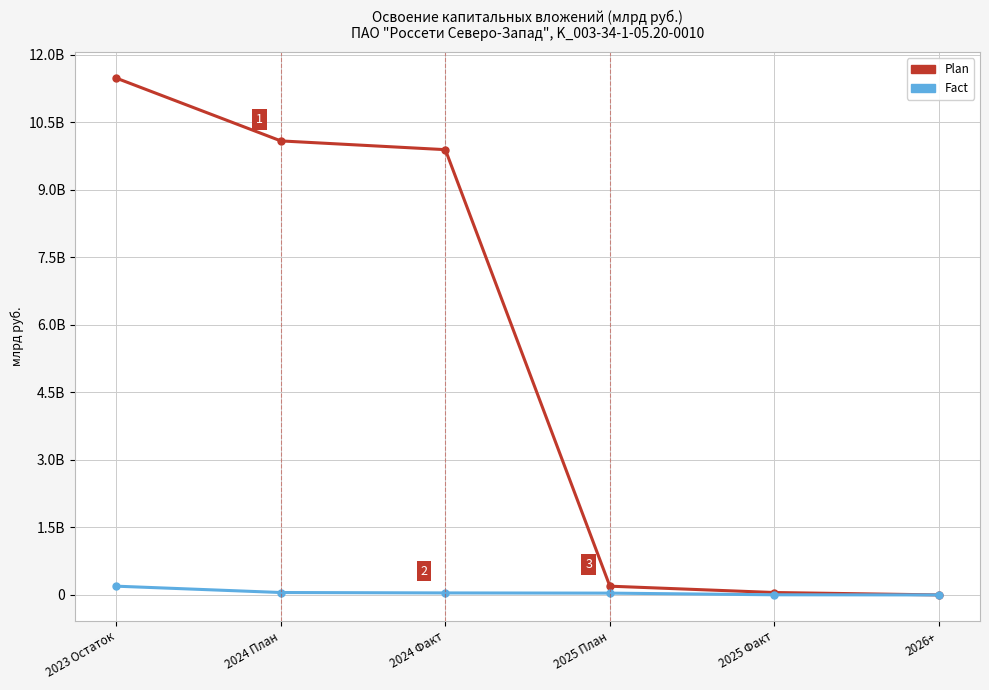

What is the label of the 4th point from the right?

2024 Факт